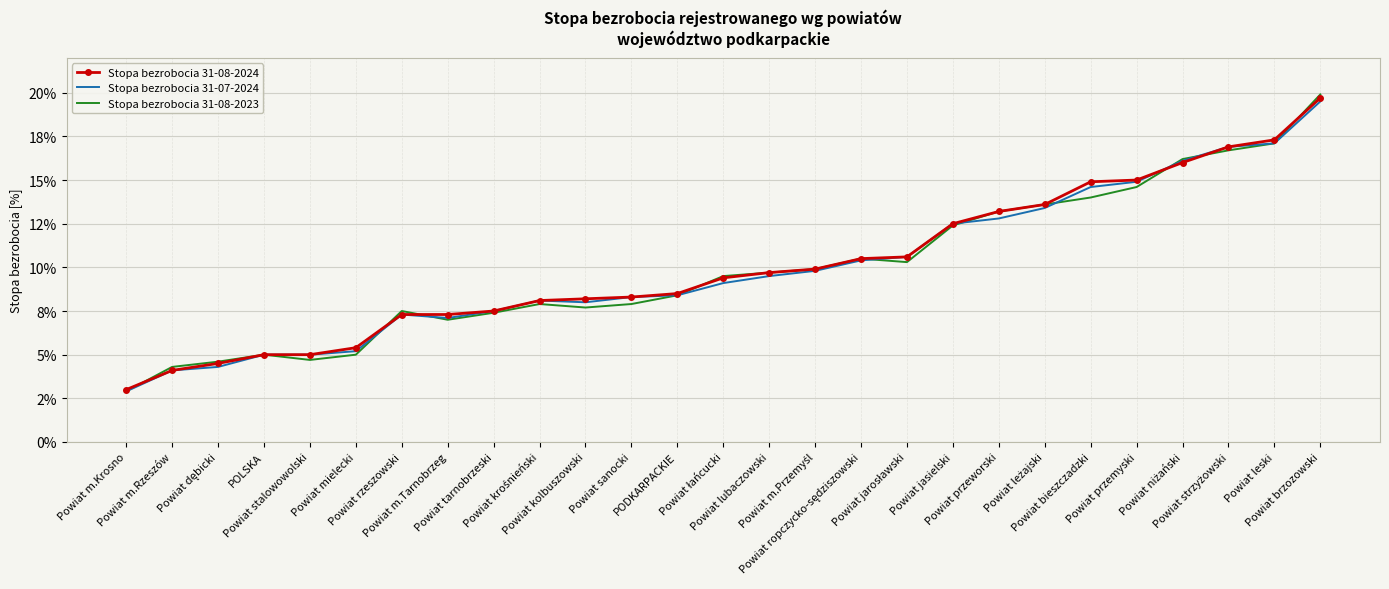

What is the sum of all Stopa bezrobocia 31-08-2024 values?

271.4